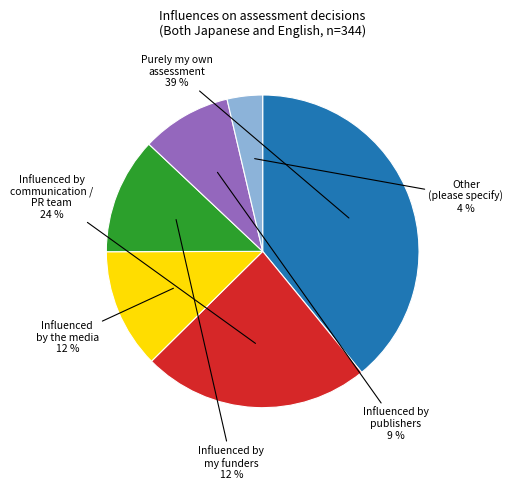

To the nearest percent, what is the combined percentage of Purely my own assessment and Other (please specify)?

43%